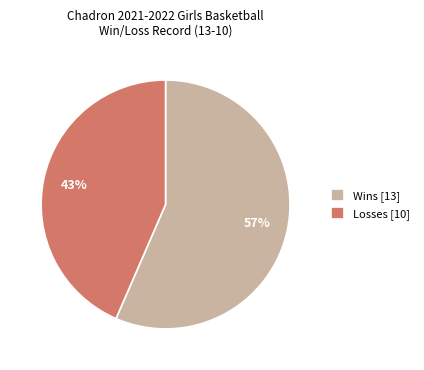

Is there any slice that represents more than half of the pie?

Yes